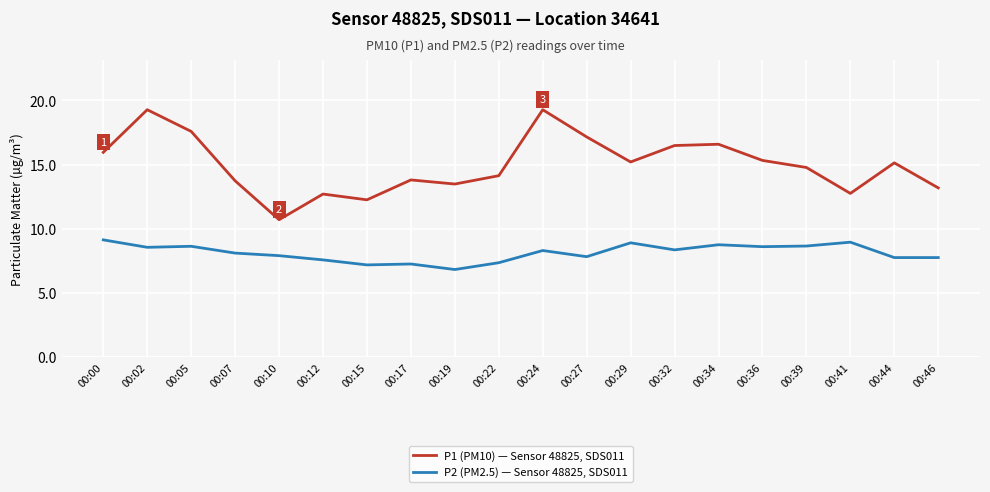

List the series in order of their peak value, lowest first.

P2 (PM2.5) — Sensor 48825, SDS011, P1 (PM10) — Sensor 48825, SDS011